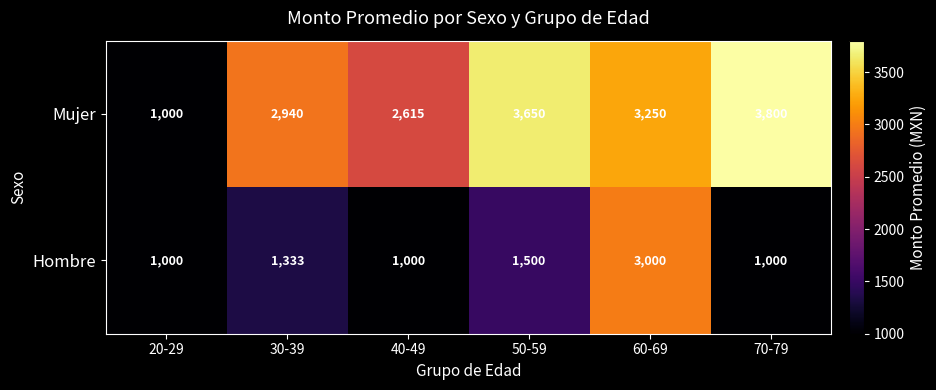

What is the difference between the maximum and second lowest values in the Mujer series?

1185